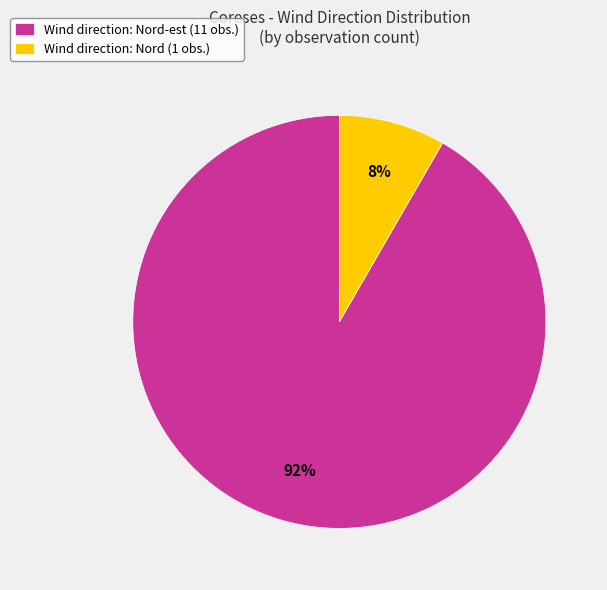

To the nearest percent, what is the combined percentage of Wind direction: Nord (1 obs.) and Wind direction: Nord-est (11 obs.)?

100%